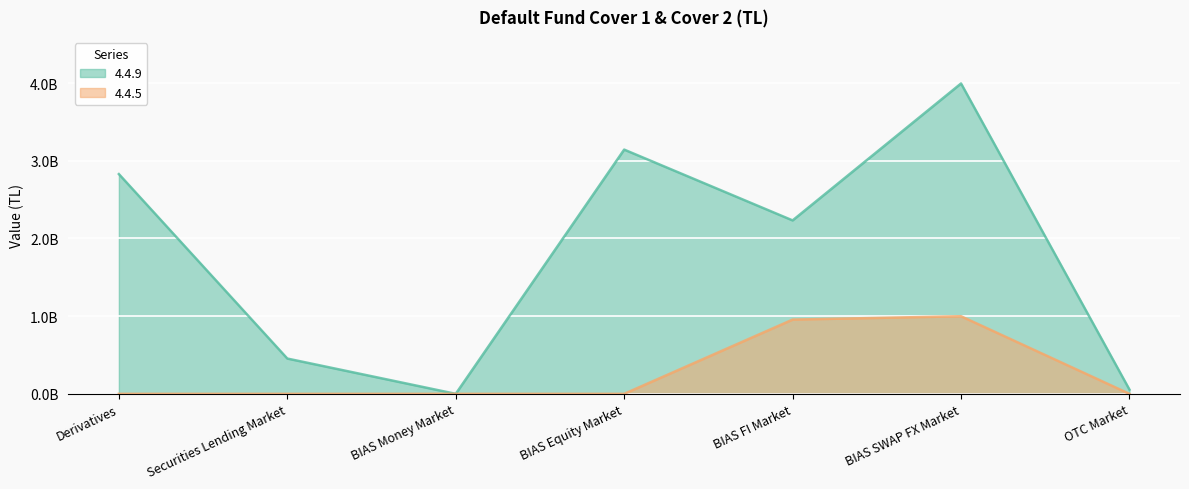

What are all the series names shown in the legend?

4.4.9, 4.4.5